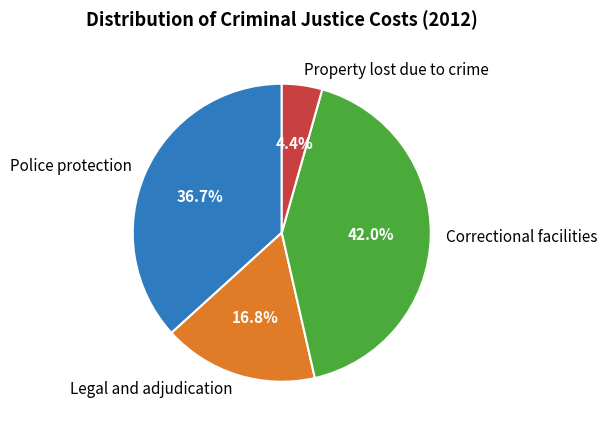

To the nearest percent, what is the difference between the Property lost due to crime and Correctional facilities slice percentages?

38%